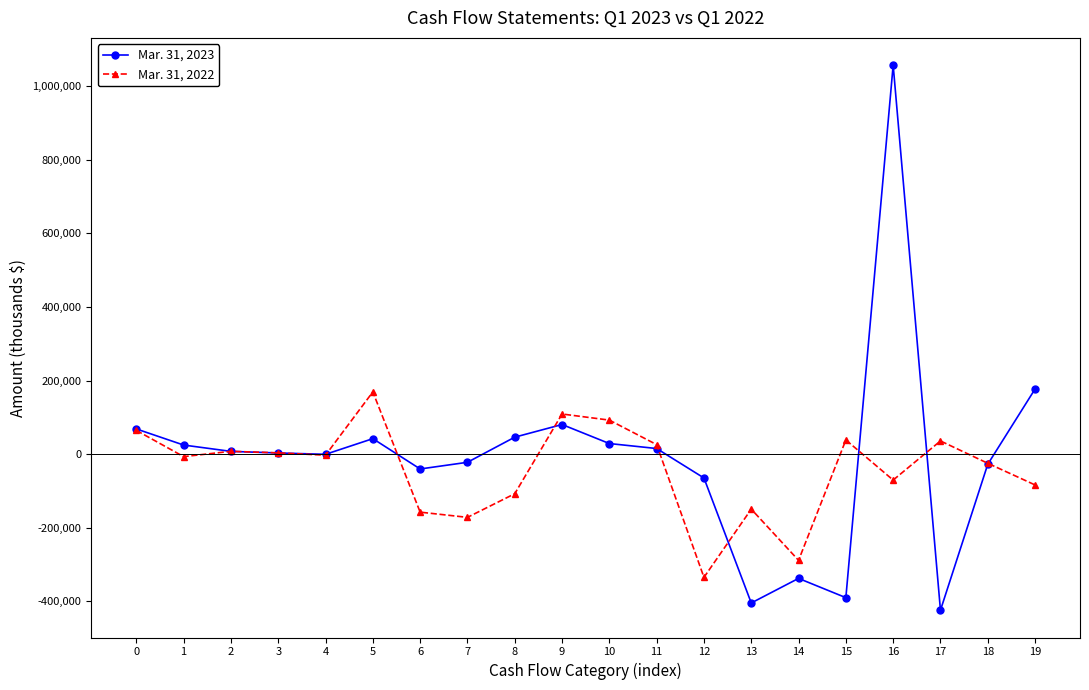

Which series has the largest range (max minus min)?

Mar. 31, 2023